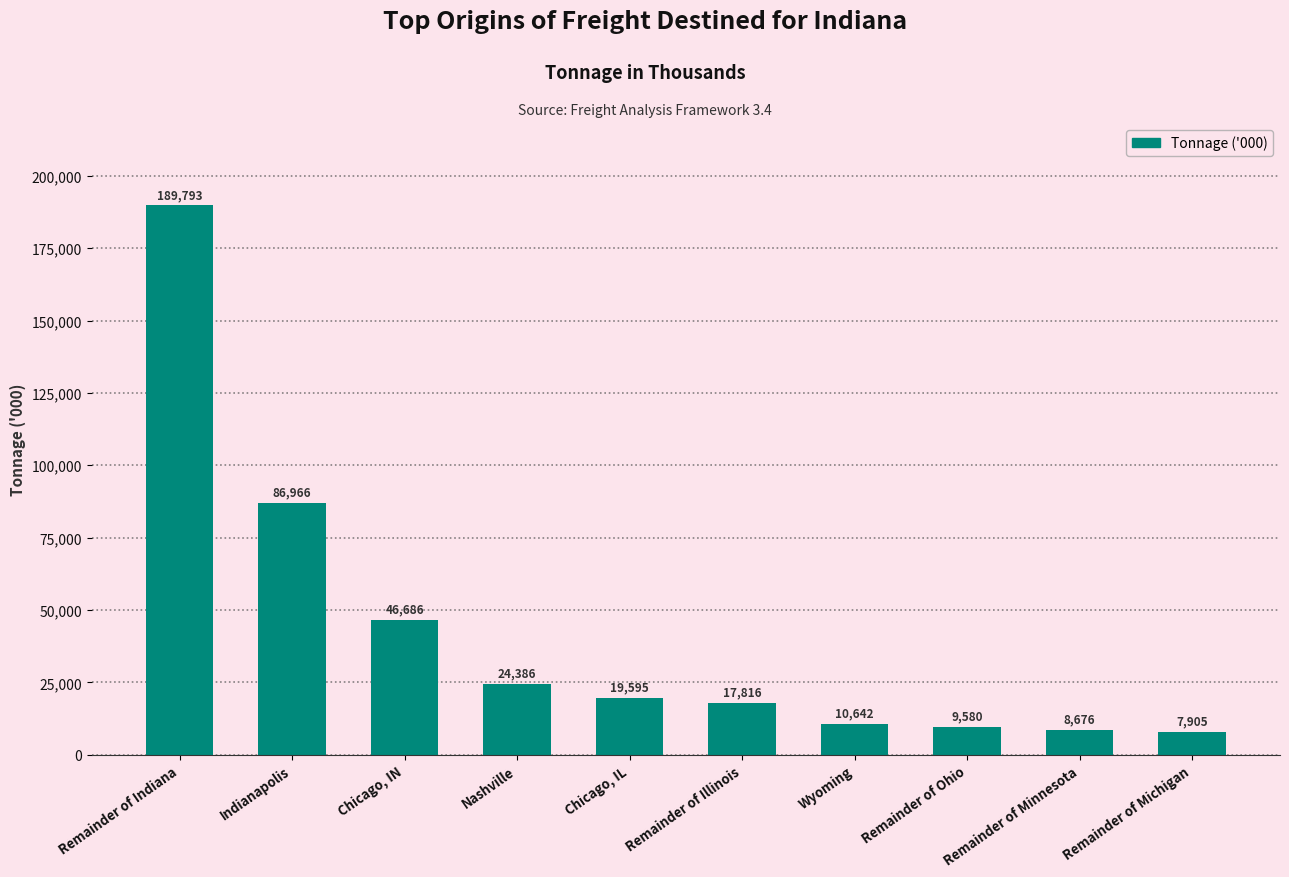

What is the ratio of the value at Remainder of Illinois to the value at Chicago, IL?

0.9